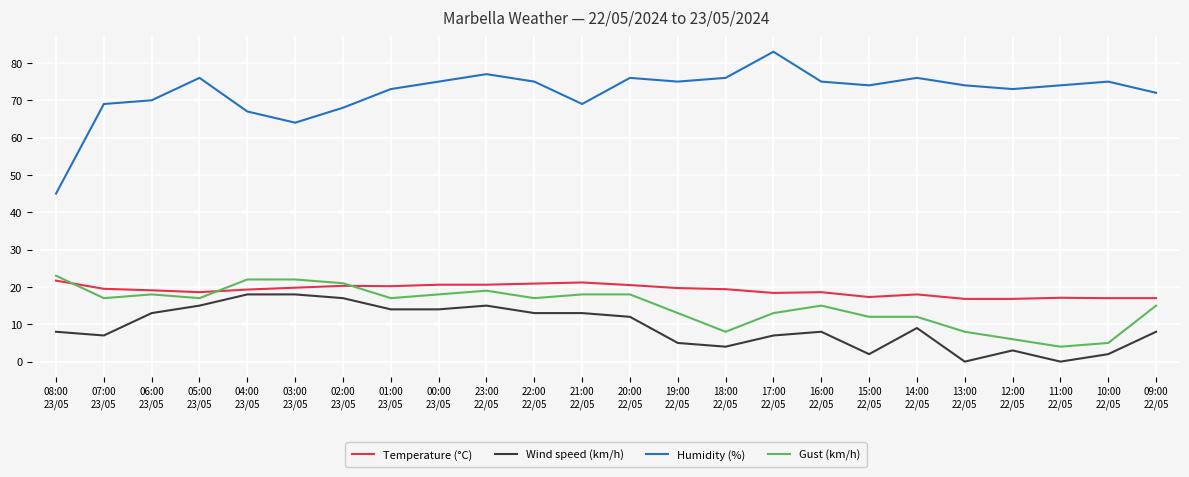

How many distinct data groups are displayed?

4